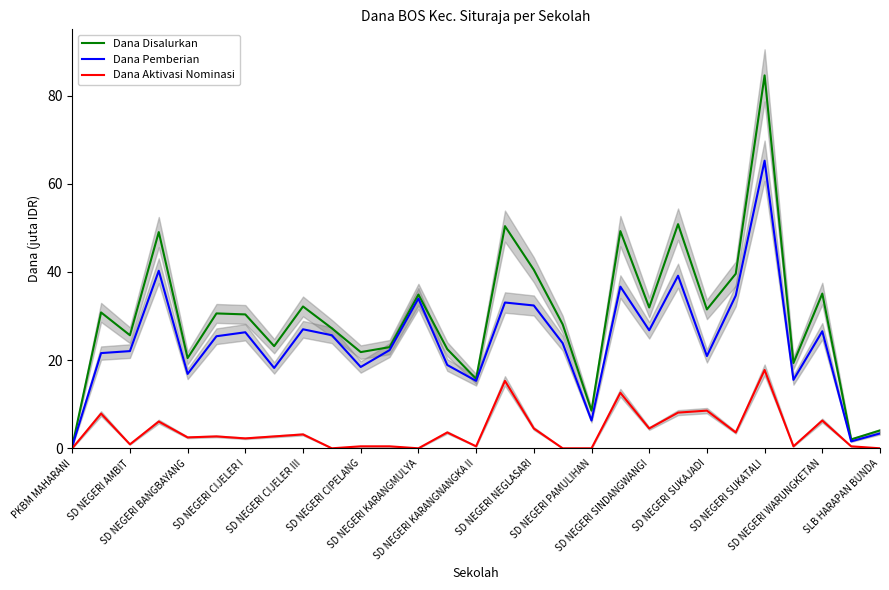

What is the difference between the maximum and second lowest values in the Dana Pemberian series?

63.7